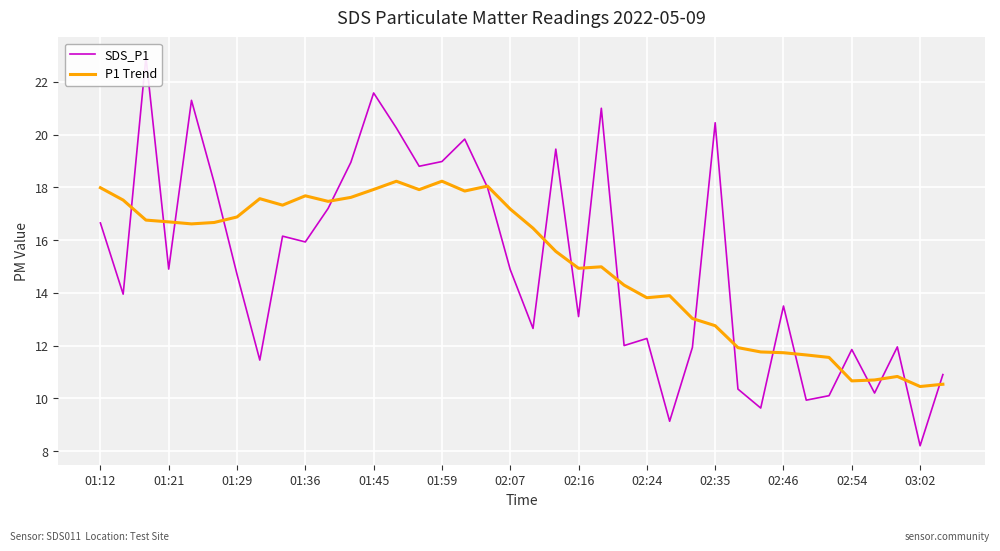

List the series in order of their peak value, lowest first.

P1 Trend, SDS_P1